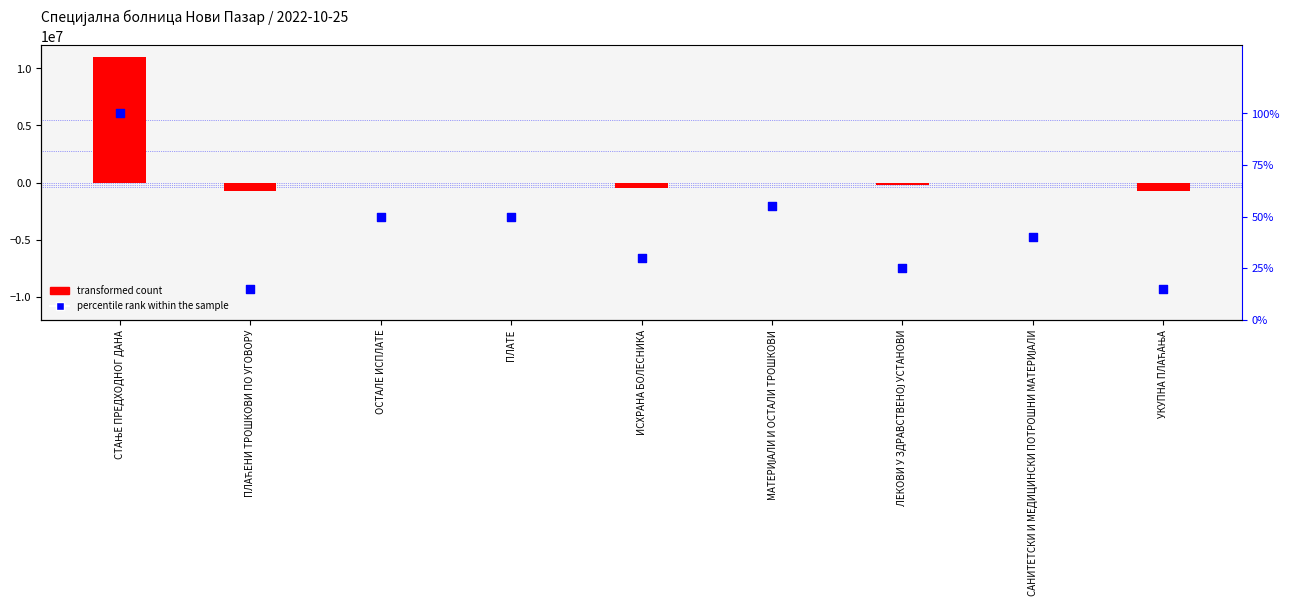

Is the value of transformed count at ОСТАЛЕ ИСПЛАТЕ greater than the value of percentile rank within the sample at ИСХРАНА БОЛЕСНИКА?

No